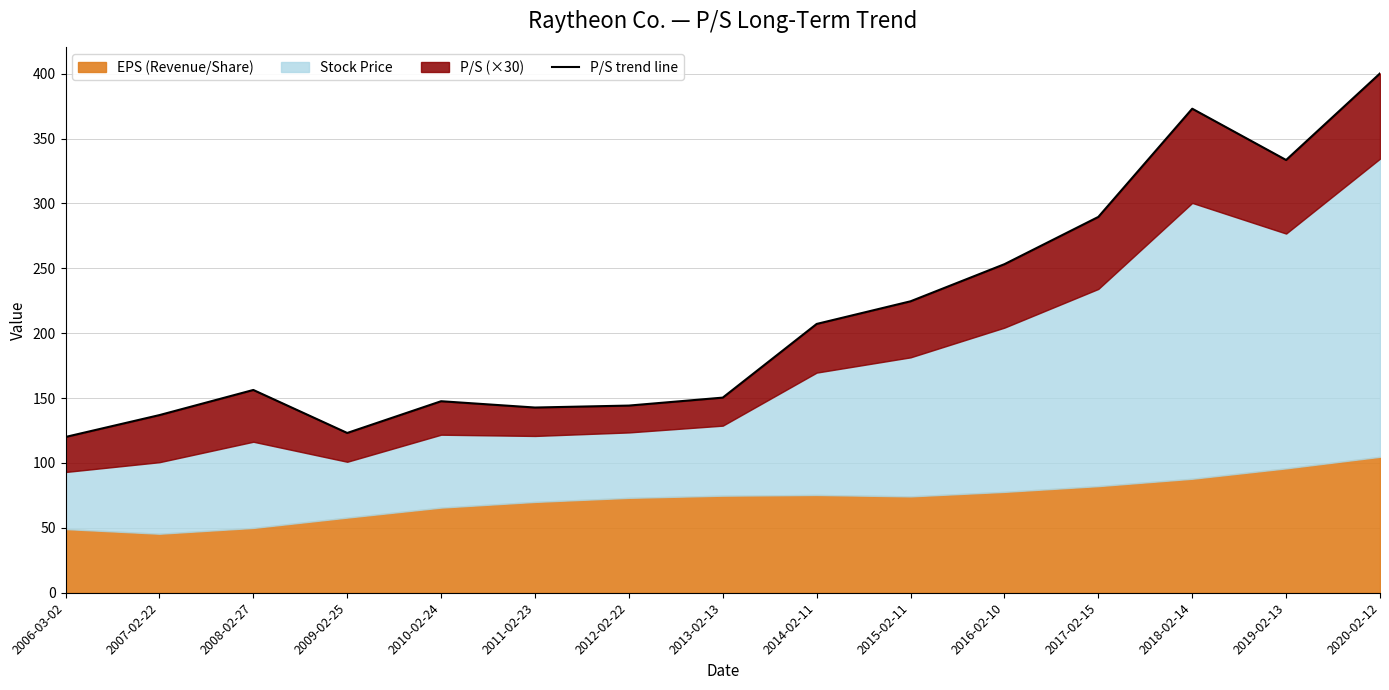

What is the difference between the maximum and minimum values?

280.2